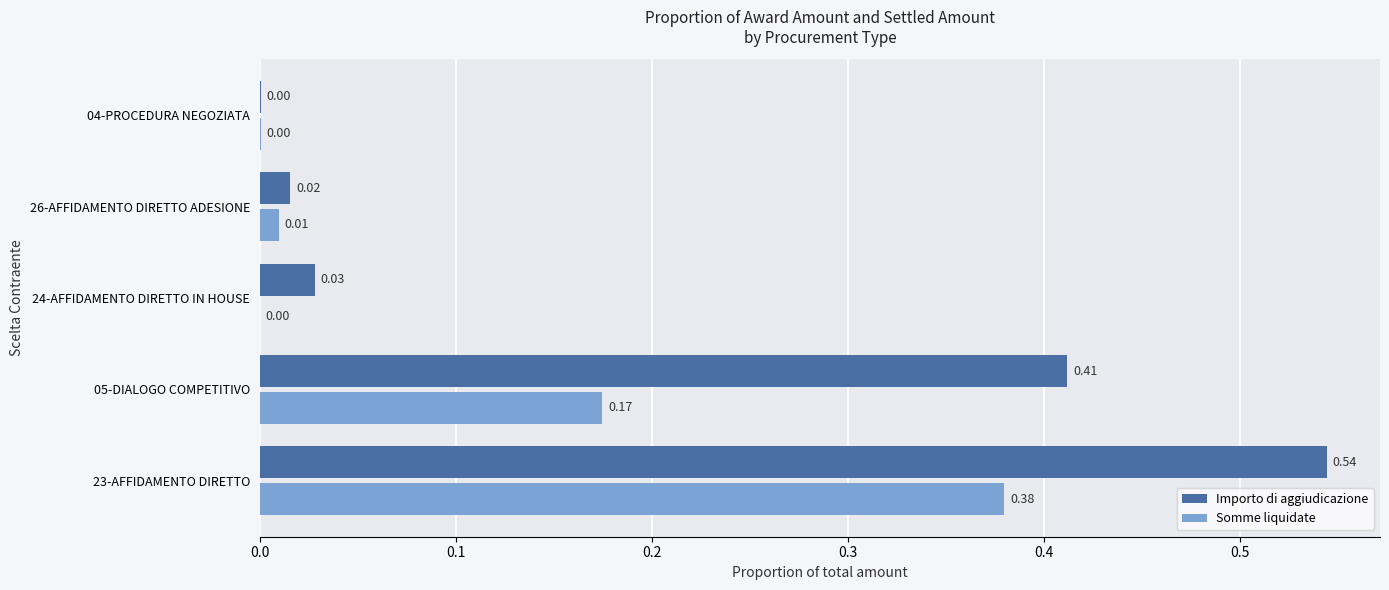

What is the sum of all Importo di aggiudicazione values?

1.0